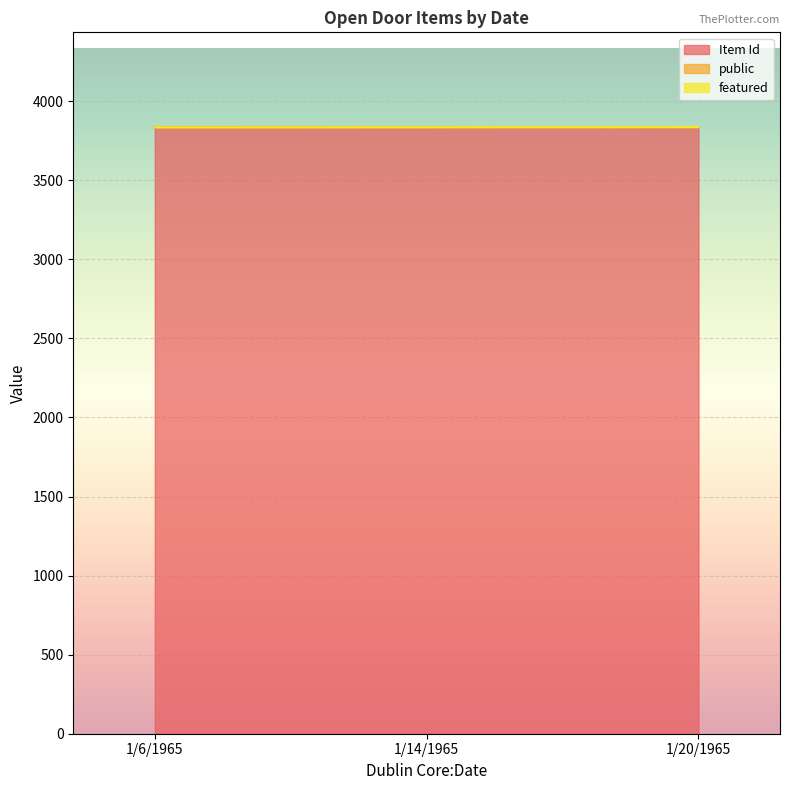

Which category has the highest value in the public series?

1/6/1965